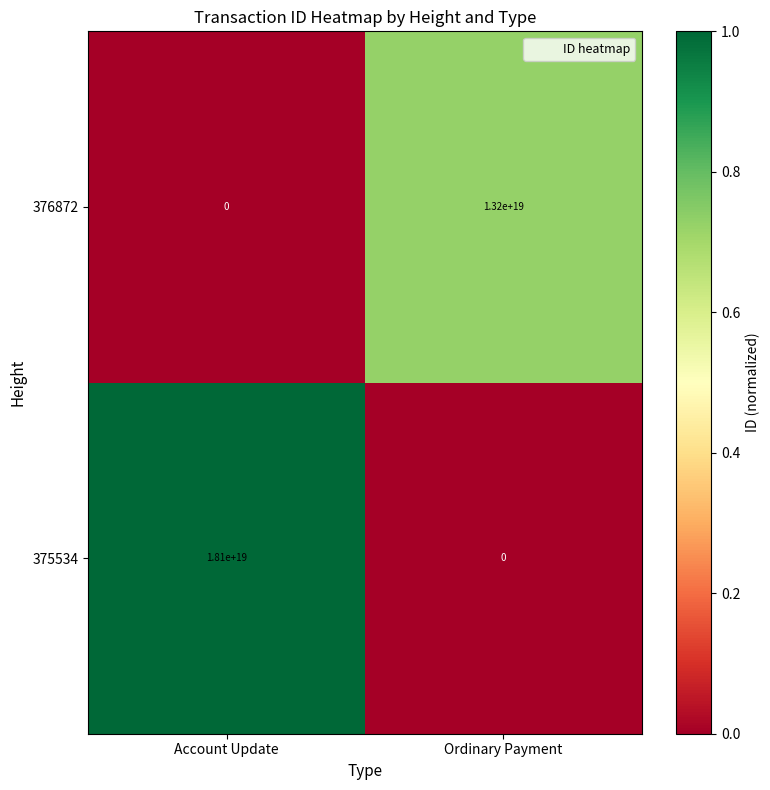

List the series in order of their overall mean, lowest first.

376872, 375534